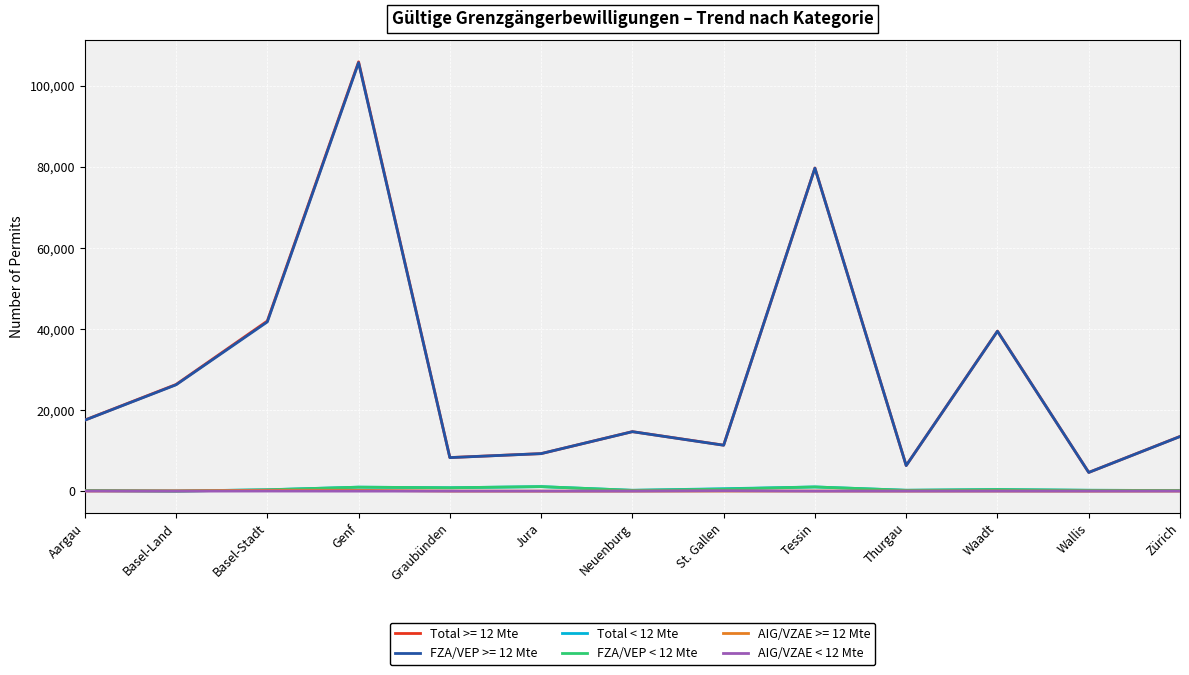

What is the difference between the Total < 12 Mte values at Genf and Tessin?

51